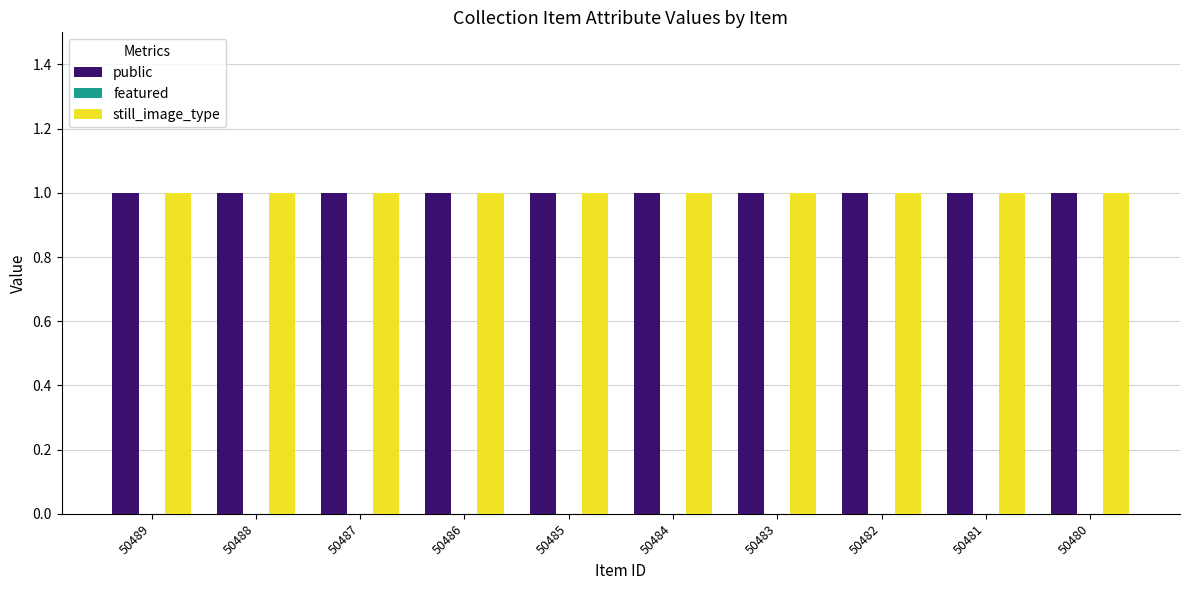

What are all the series names shown in the legend?

public, featured, still_image_type